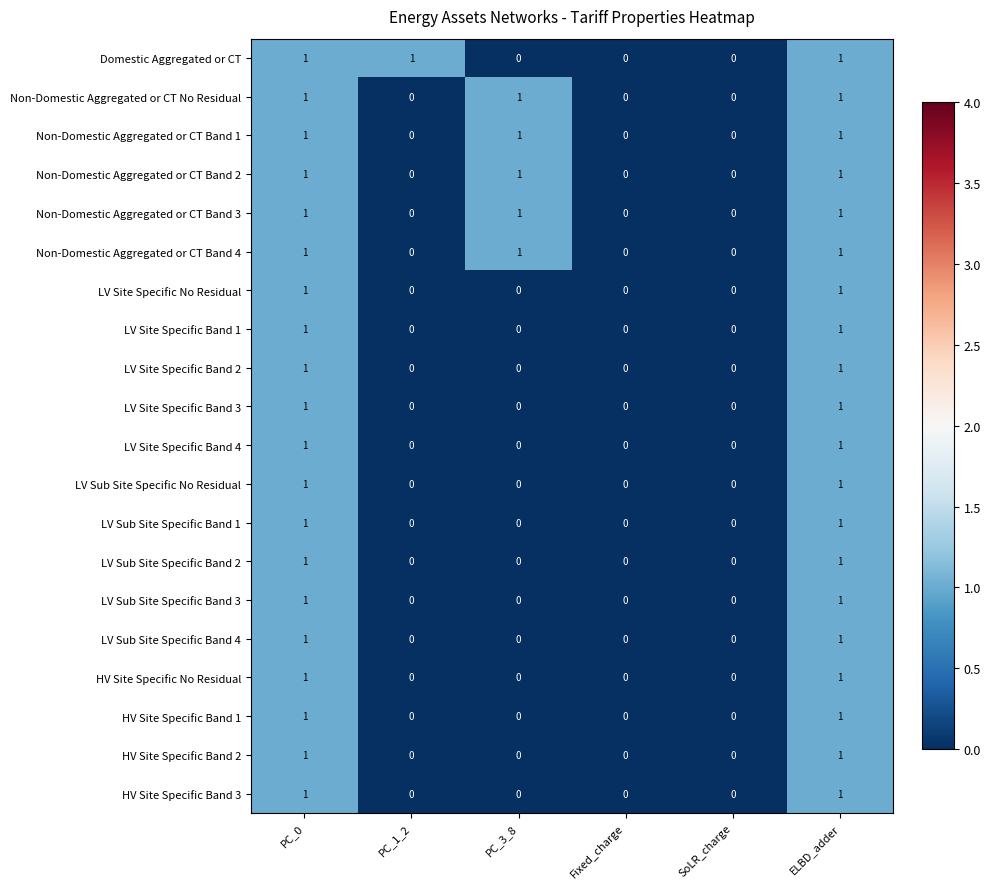

How many values in Domestic Aggregated or CT are above zero?

3